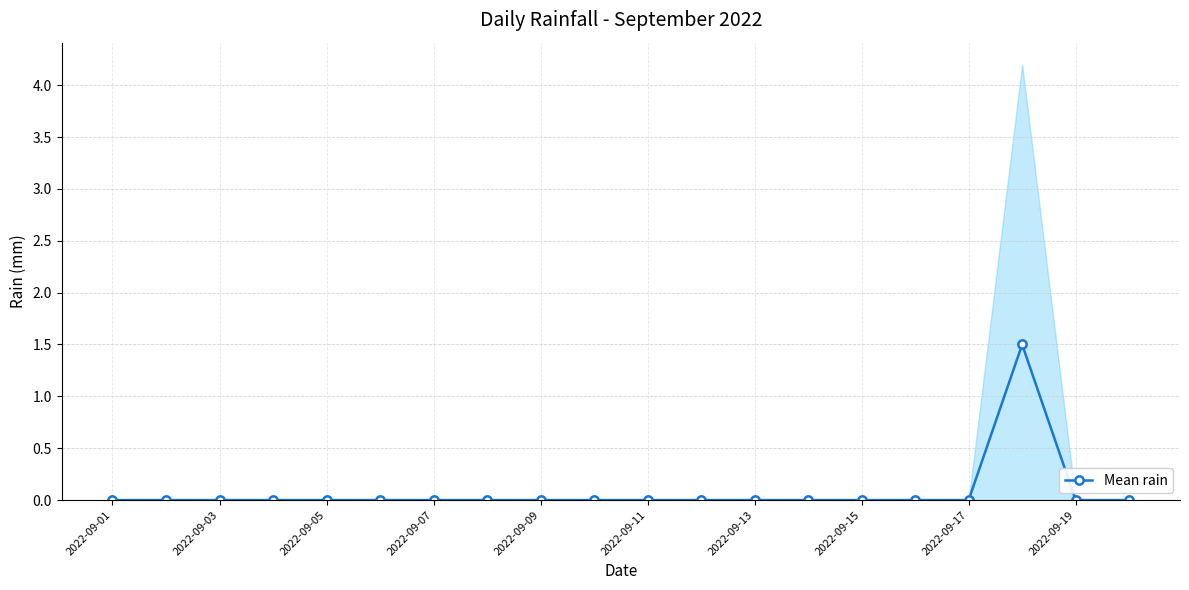

What is the greatest value displayed?

1.5